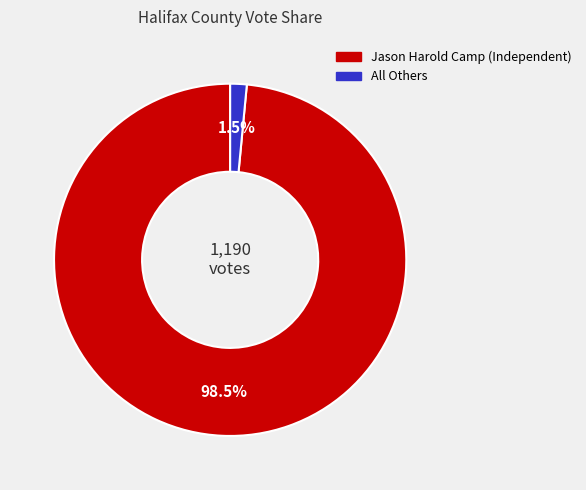

Which has a higher value, All Others or Jason Harold Camp (Independent)?

Jason Harold Camp (Independent)